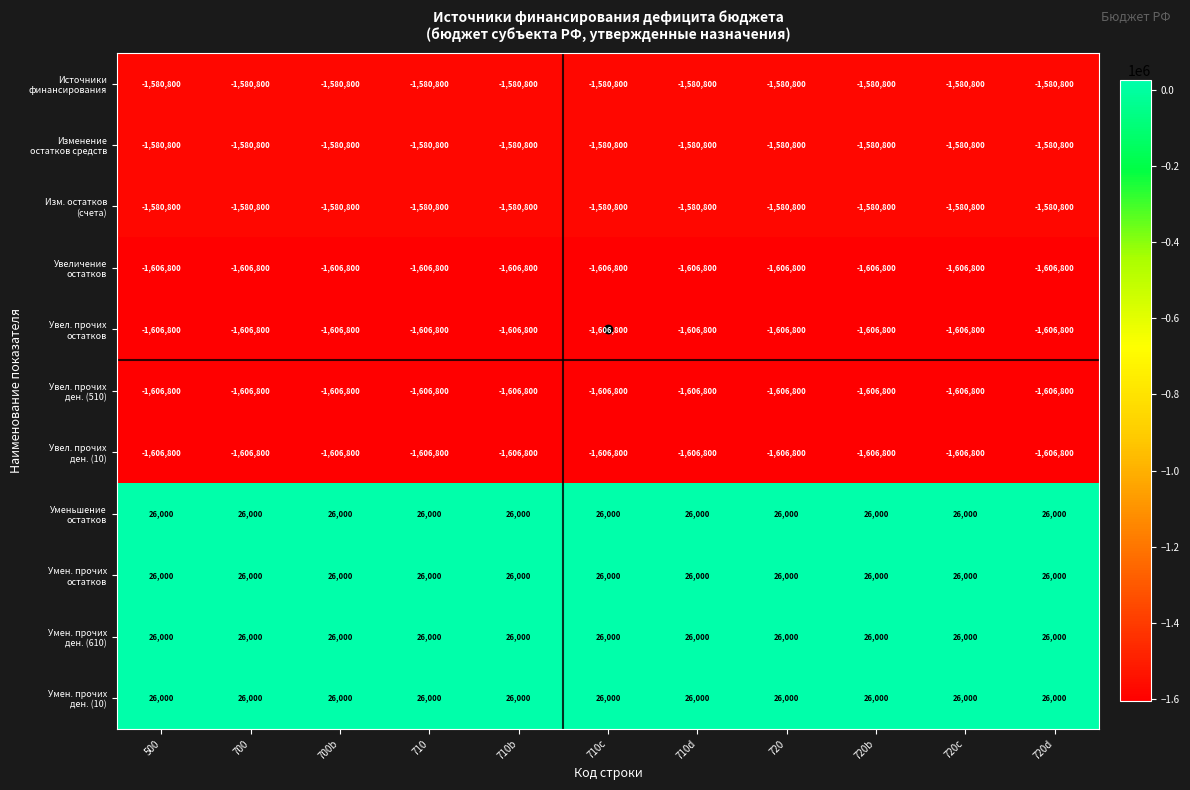

What is the total value across all series at 710?

-11065600